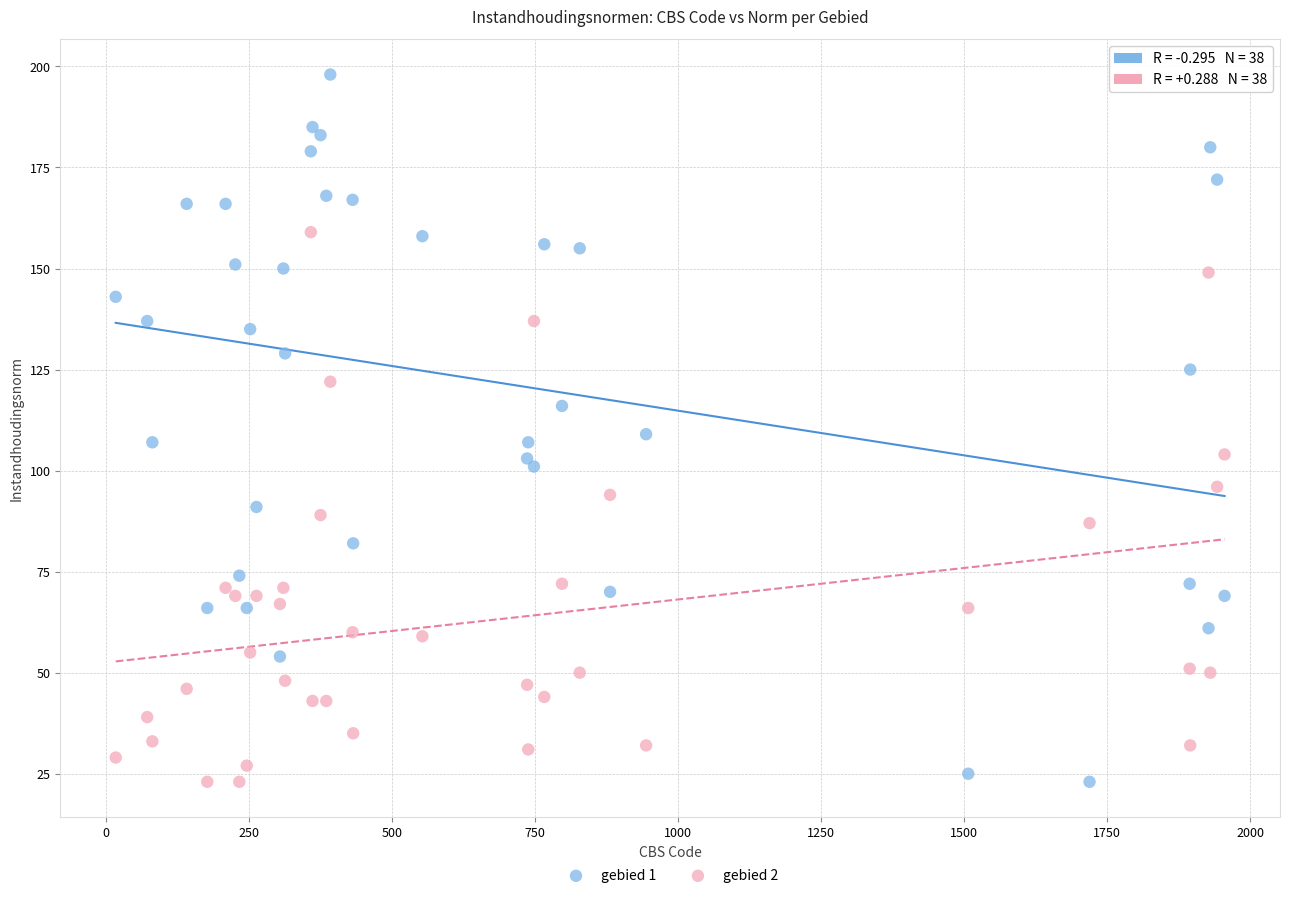

Which series has the widest spread of Y values?

gebied 1